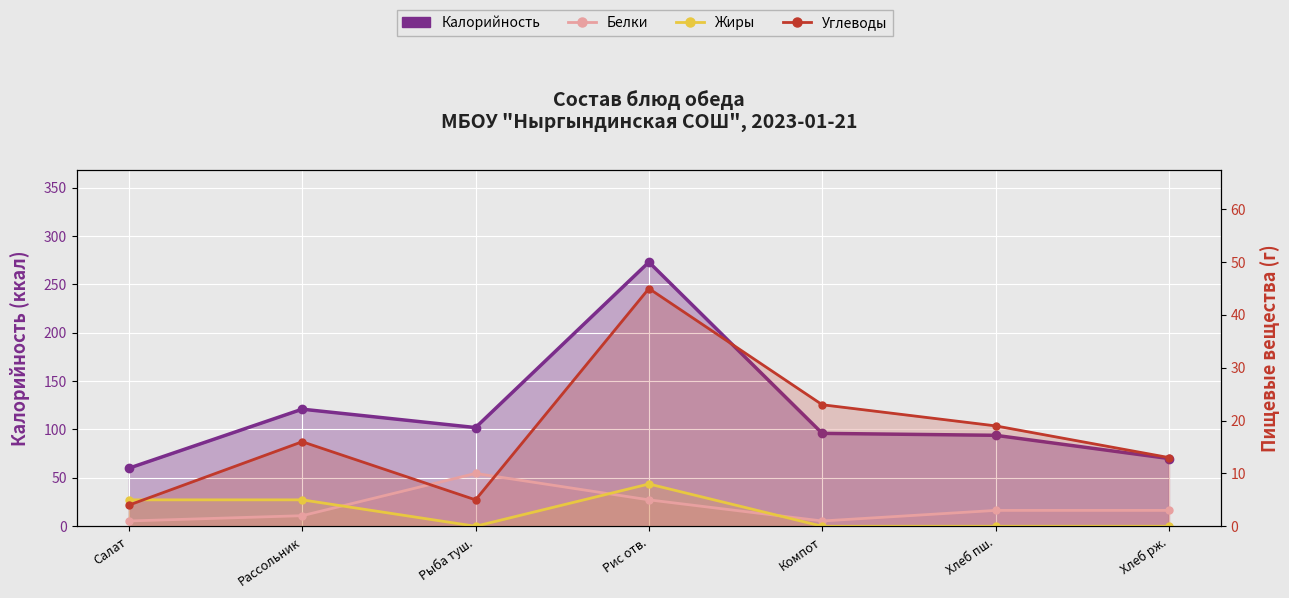

What is the total value across all series at Рис отв.?

331